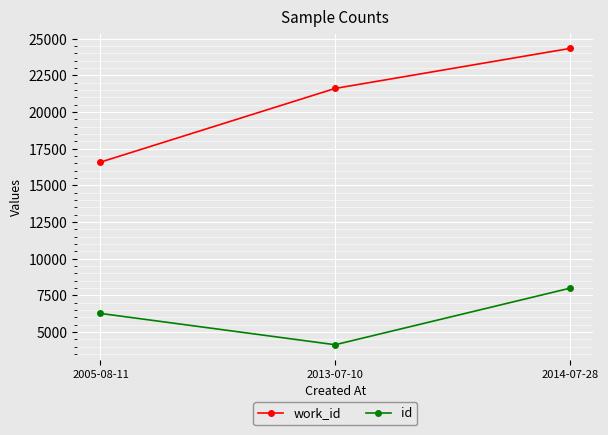

What is the value of the id point at the 1st from the left?

6270